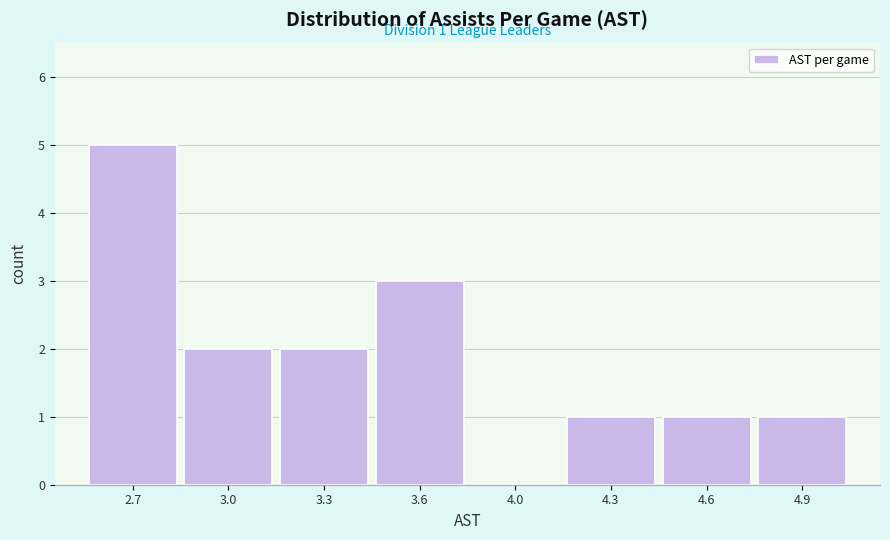

Reading left to right, what are all the values shown in this chart?

2.7=5	3.0=2	3.3=2	3.6=3	4.0=0	4.3=1	4.6=1	4.9=1